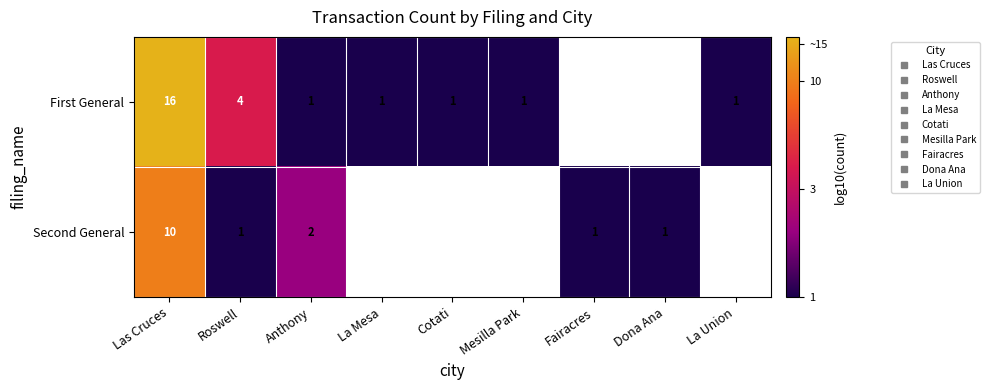

Which category has the highest value across all series?

Las Cruces